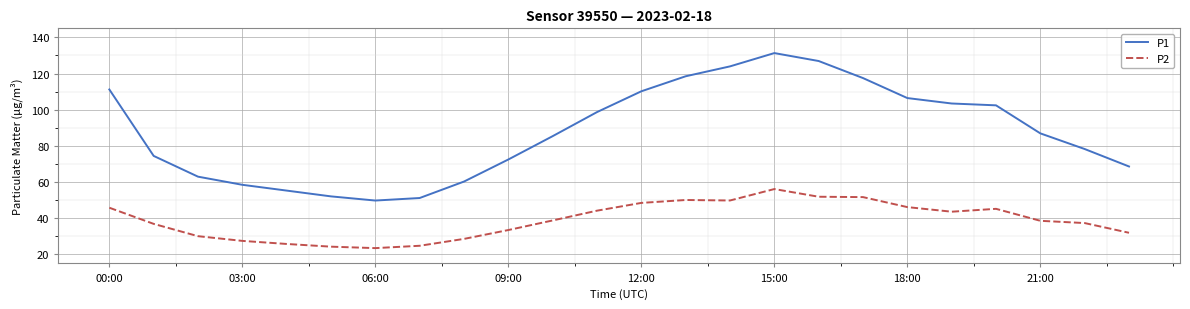

List the series in order of their peak value, lowest first.

P2, P1